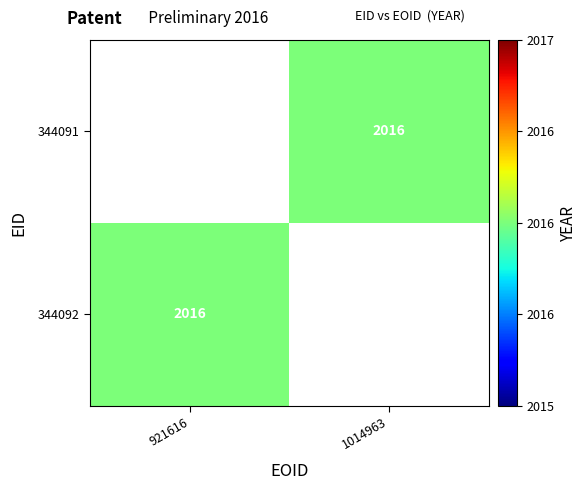

How many positive values does the 344091 series have?

1